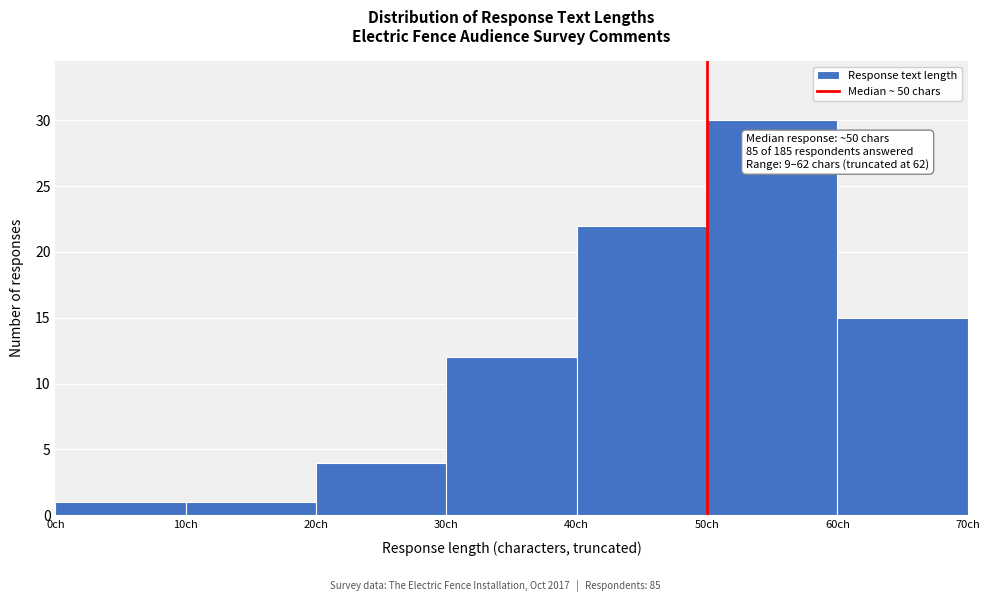

Over which range of the x-axis is the bar tallest?

50 to 60